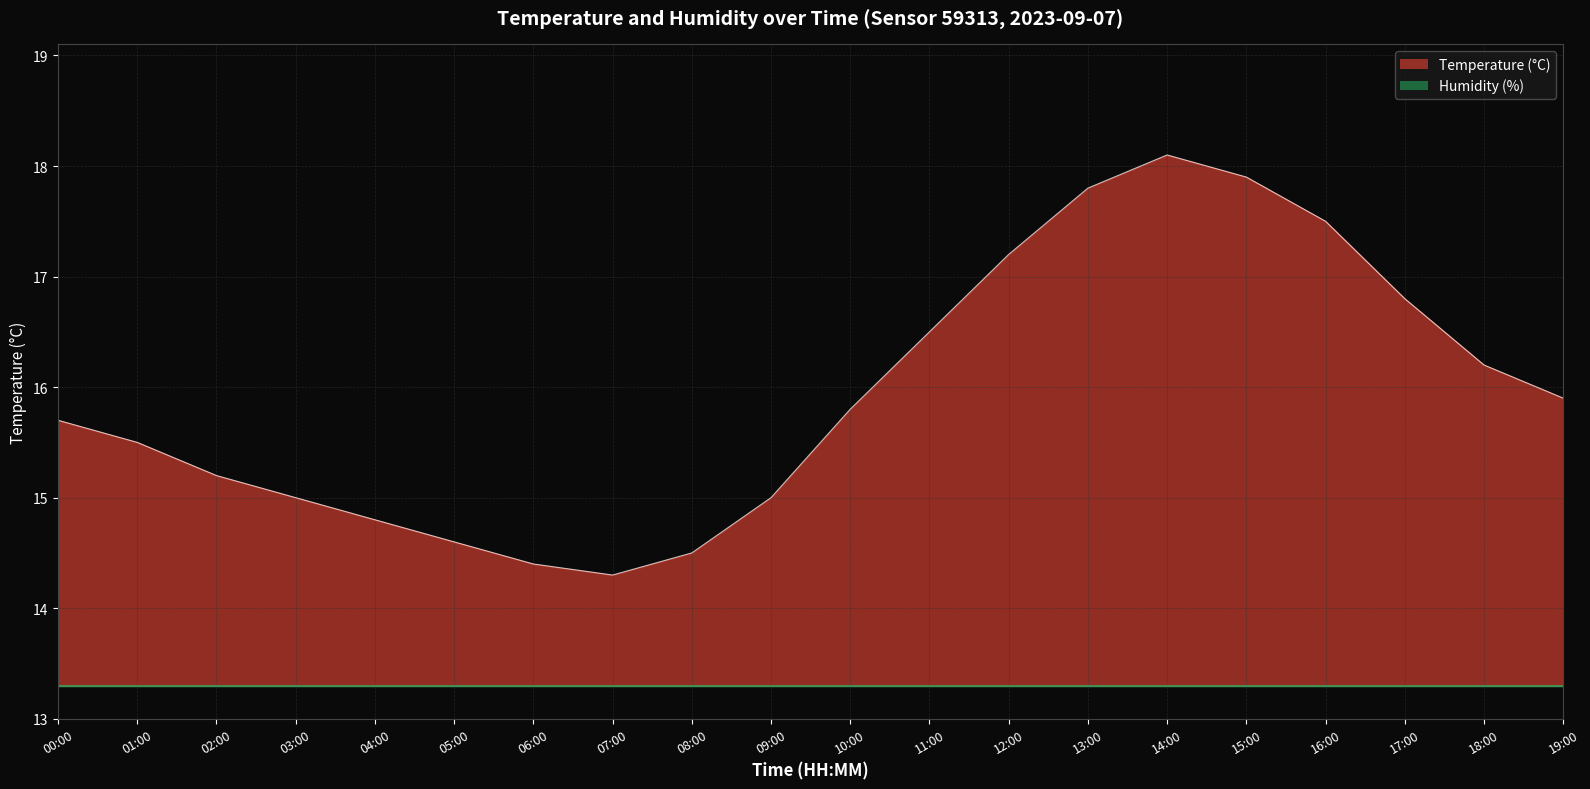

Which label corresponds to the largest value in the chart?

14:00